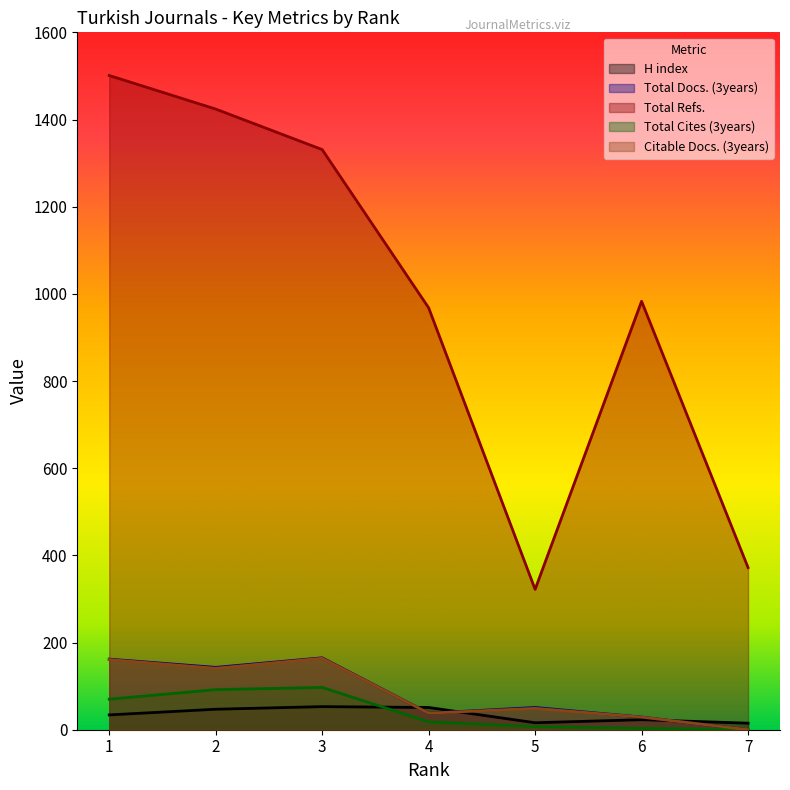

How many positive values does the Citable Docs. (3years) series have?

6